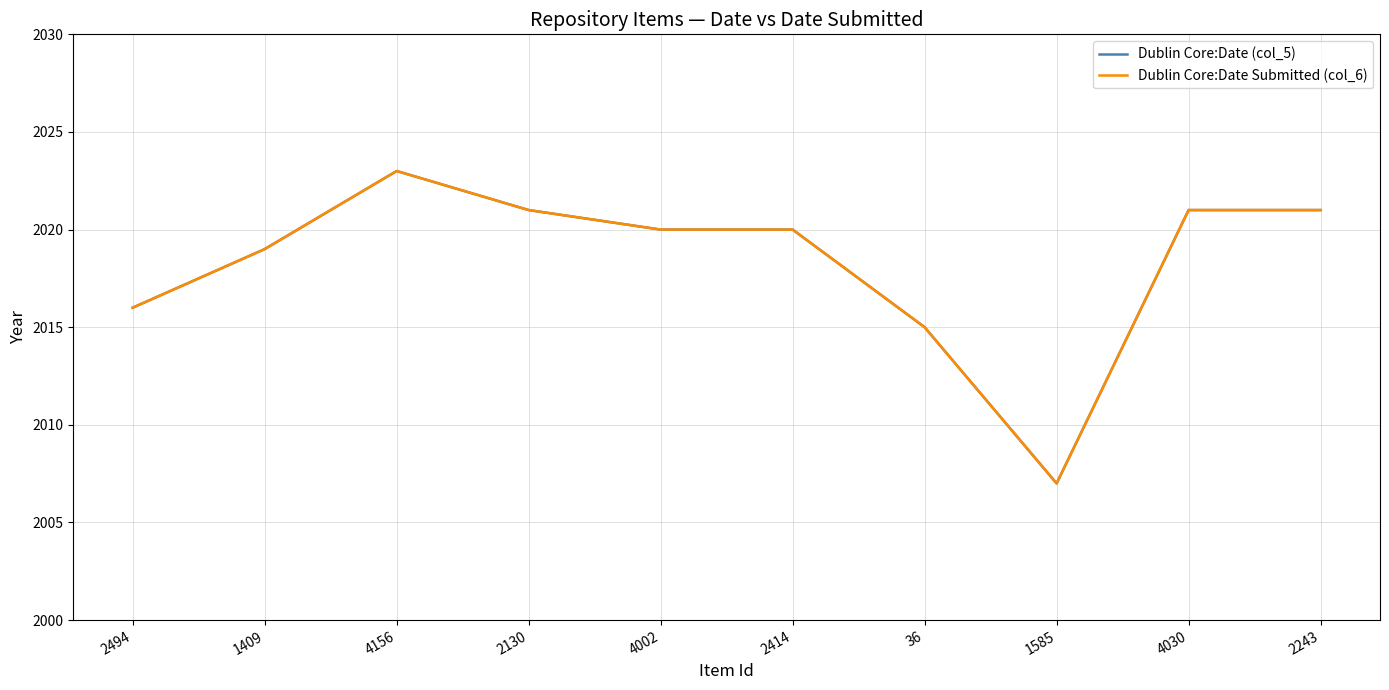

In Dublin Core:Date Submitted (col_6), how many points are lower than both neighbors (excluding endpoints)?

1